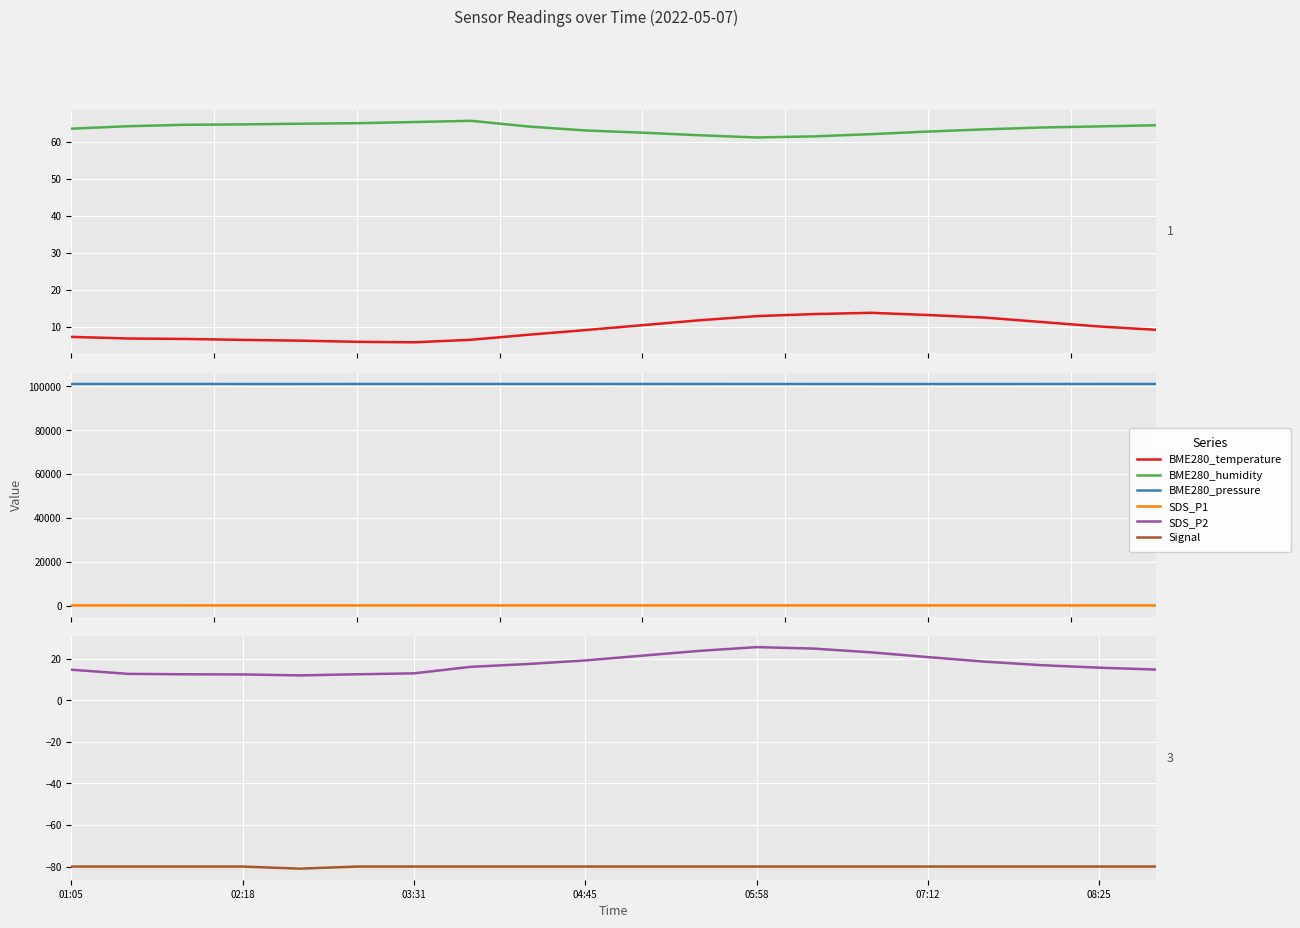

Where is the first local maximum for BME280_humidity?

7